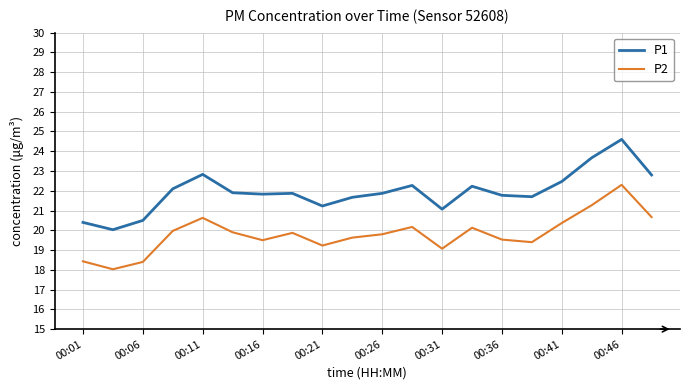

Which series has the largest range (max minus min)?

P1